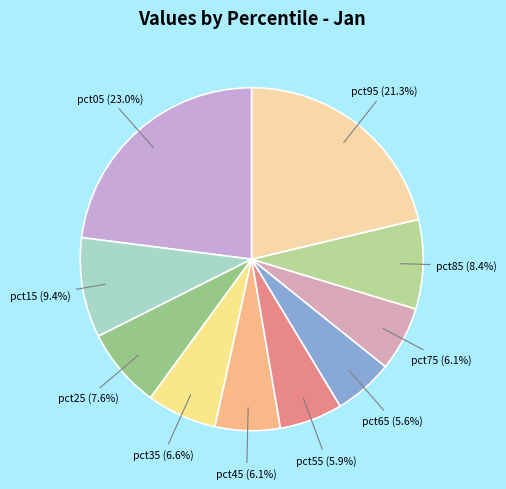

What percentage do pct65 and pct75 together represent?

11.7%